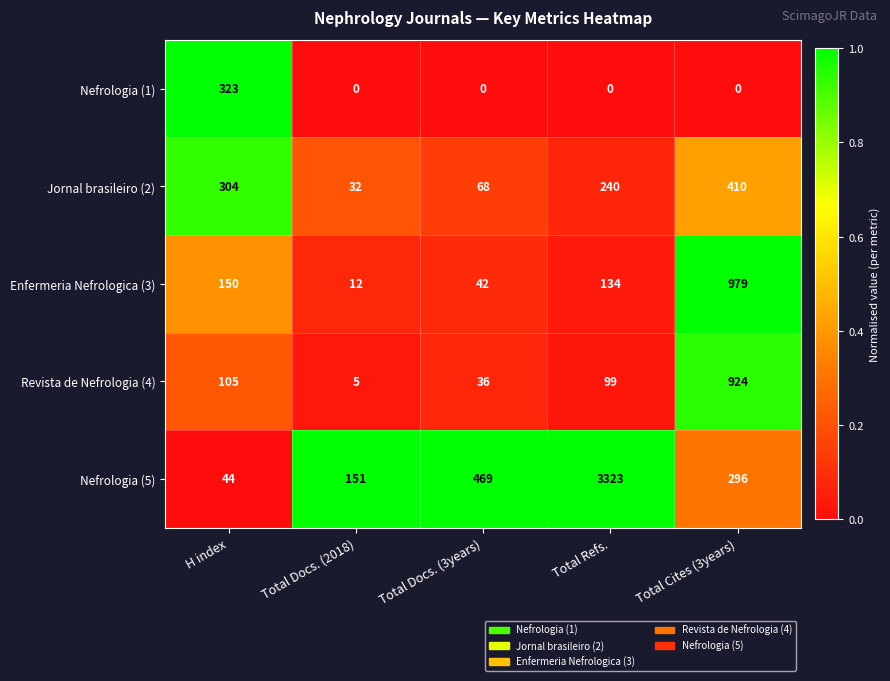

True or false: Revista de Nefrologia (4) has a value of 924 at Total Cites (3years).

True